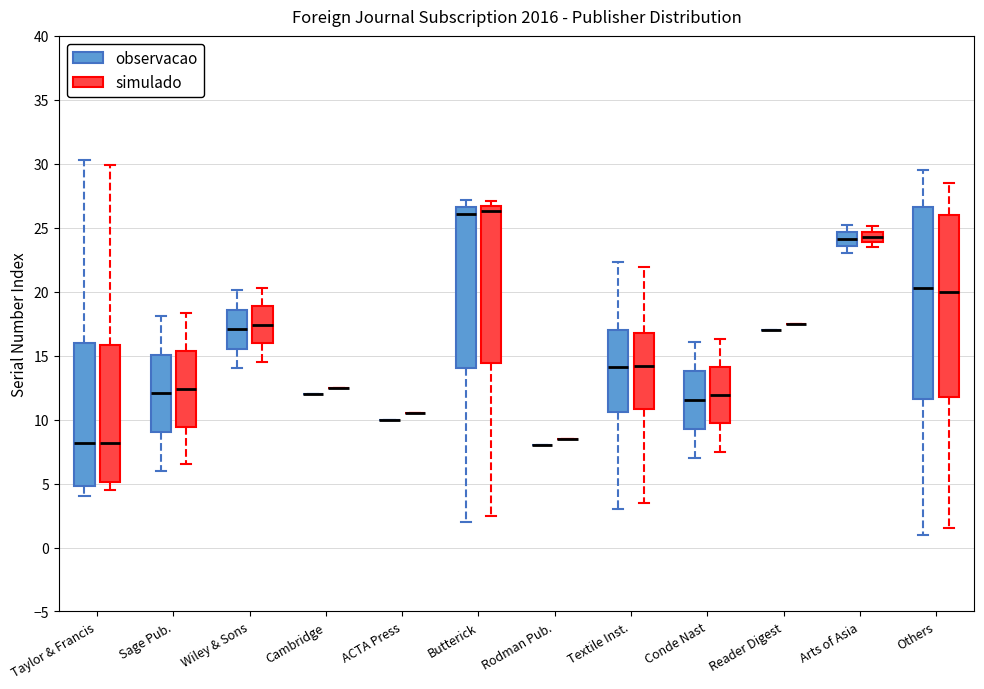

Reading left to right, transcribe this box plot: for each box, give where its median line is, the range the box spans, and where its two whiskers end, as read against the y-axis. The values are not printed on the chart, so give them approximately, as read against the axis.

Taylor & Francis (observacao): median 8.0, box 5.0 to 16.0, whiskers 4.0 to 30.5
Taylor & Francis (simulado): median 8.0, box 5.0 to 16.0, whiskers 4.5 to 30.0
Sage Pub. (observacao): median 12.0, box 9.0 to 15.0, whiskers 6.0 to 18.0
Sage Pub. (simulado): median 12.5, box 9.5 to 15.5, whiskers 6.5 to 18.5
Wiley & Sons (observacao): median 17.0, box 15.5 to 18.5, whiskers 14.0 to 20.0
Wiley & Sons (simulado): median 17.5, box 16.0 to 19.0, whiskers 14.5 to 20.5
Cambridge (observacao): box collapsed to a line at 12.0, whiskers 12.0 to 12.0
Cambridge (simulado): box collapsed to a line at 12.5, whiskers 12.5 to 12.5
ACTA Press (observacao): box collapsed to a line at 10.0, whiskers 10.0 to 10.0
ACTA Press (simulado): box collapsed to a line at 10.5, whiskers 10.5 to 10.5
Butterick (observacao): median 26.0, box 14.0 to 26.5, whiskers 2.0 to 27.0
Butterick (simulado): median 26.5 (just below the box's upper edge), box 14.5 to 26.5, whiskers 2.5 to 27.0
Rodman Pub. (observacao): box collapsed to a line at 8.0, whiskers 8.0 to 8.0
Rodman Pub. (simulado): box collapsed to a line at 8.5, whiskers 8.5 to 8.5
Textile Inst. (observacao): median 14.0, box 10.5 to 17.0, whiskers 3.0 to 22.5
Textile Inst. (simulado): median 14.0, box 11.0 to 17.0, whiskers 3.5 to 22.0
Conde Nast (observacao): median 11.5, box 9.5 to 14.0, whiskers 7.0 to 16.0
Conde Nast (simulado): median 12.0, box 9.5 to 14.0, whiskers 7.5 to 16.5
Reader Digest (observacao): box collapsed to a line at 17.0, whiskers 17.0 to 17.0
Reader Digest (simulado): box collapsed to a line at 17.5, whiskers 17.5 to 17.5
Arts of Asia (observacao): median 24.0, box 23.5 to 24.5, whiskers 23.0 to 25.0
Arts of Asia (simulado): median 24.5 (inside the box), box 24.0 to 24.5, whiskers 23.5 to 25.0
Others (observacao): median 20.5, box 11.5 to 26.5, whiskers 1.0 to 29.5
Others (simulado): median 20.0, box 12.0 to 26.0, whiskers 1.5 to 28.5